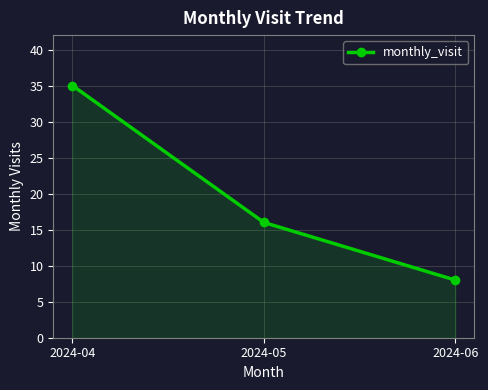

How many lines are shown in the chart?

1